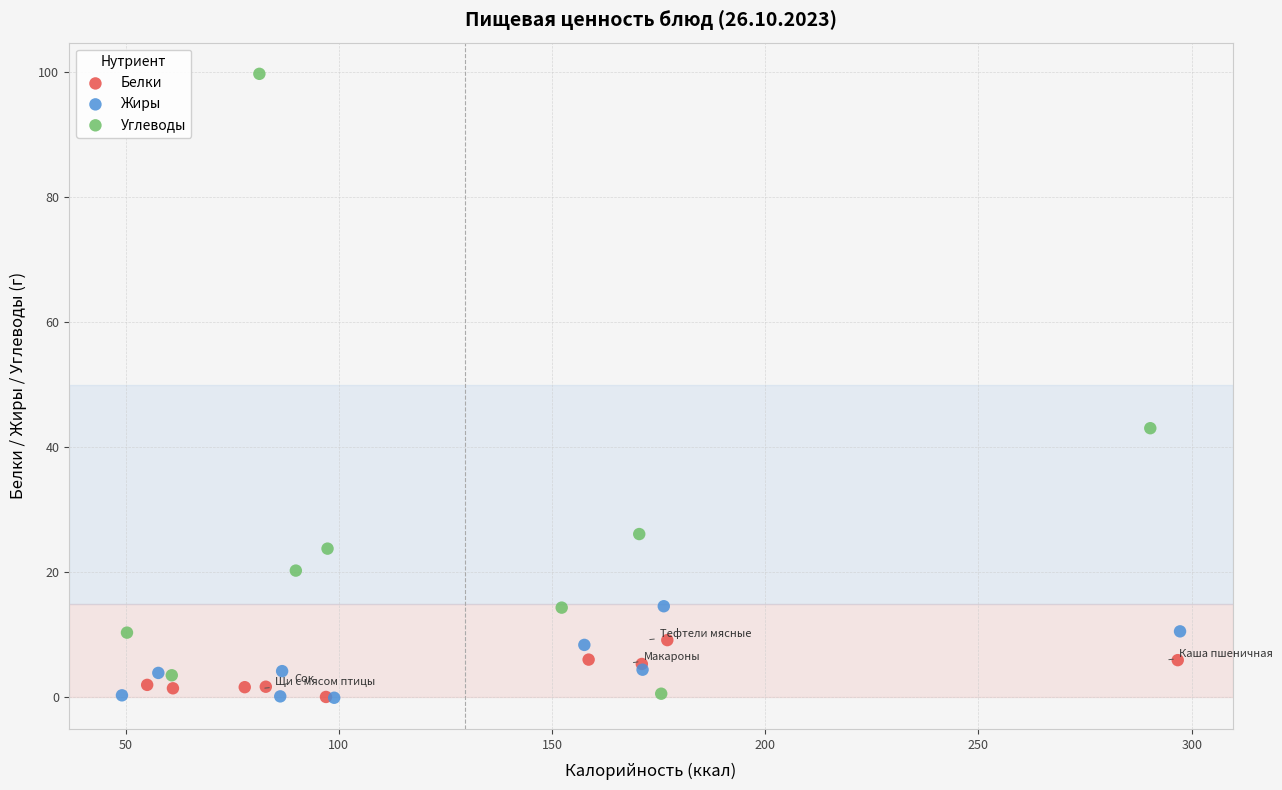

Which series reaches the maximum Y coordinate?

Углеводы